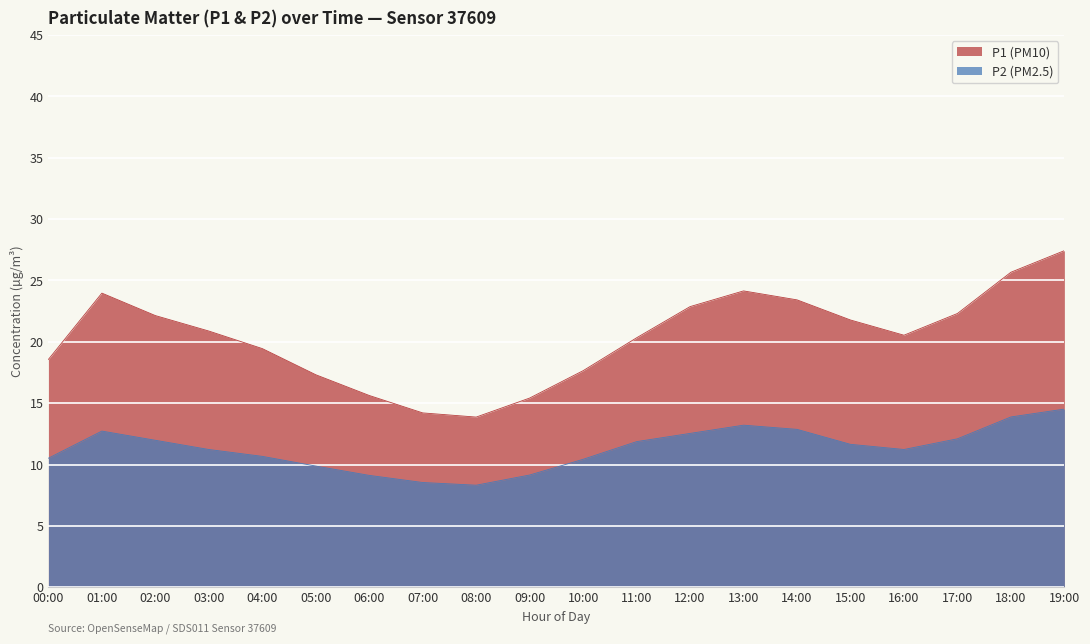

What is the label of the 19th point from the left?

18:00